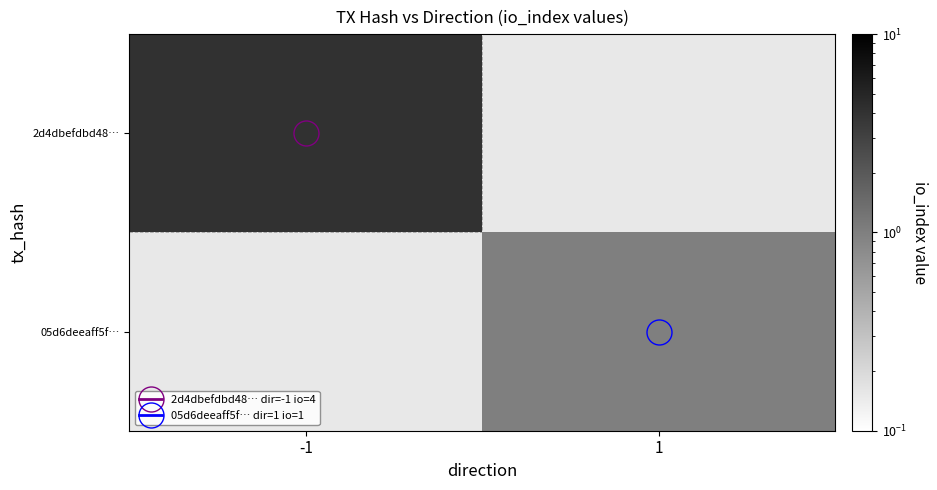

List the series in order of their peak value, highest first.

2d4dbefdbd48…, 05d6deeaff5f…